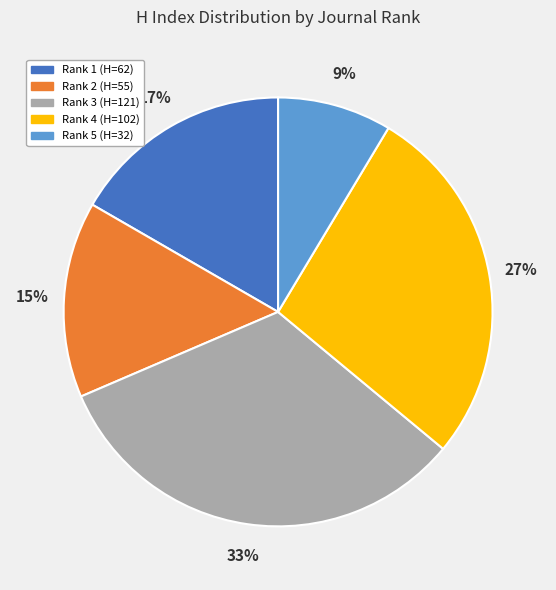

Is there a majority slice in this chart?

No